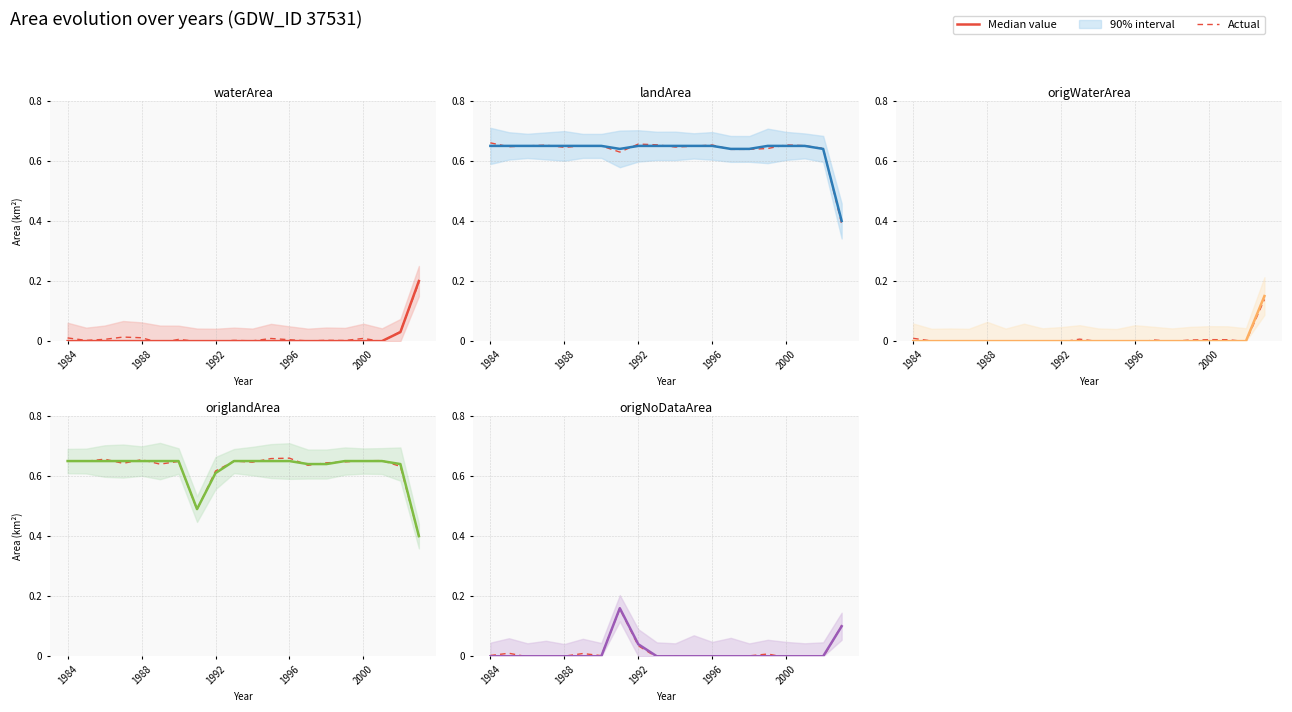

Count the landArea values in the range 0 to 1.

20